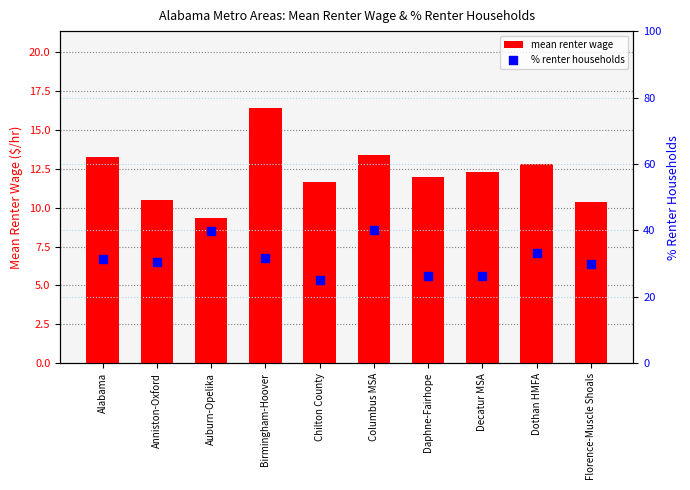

Which series contains the lowest Y value?

mean renter wage